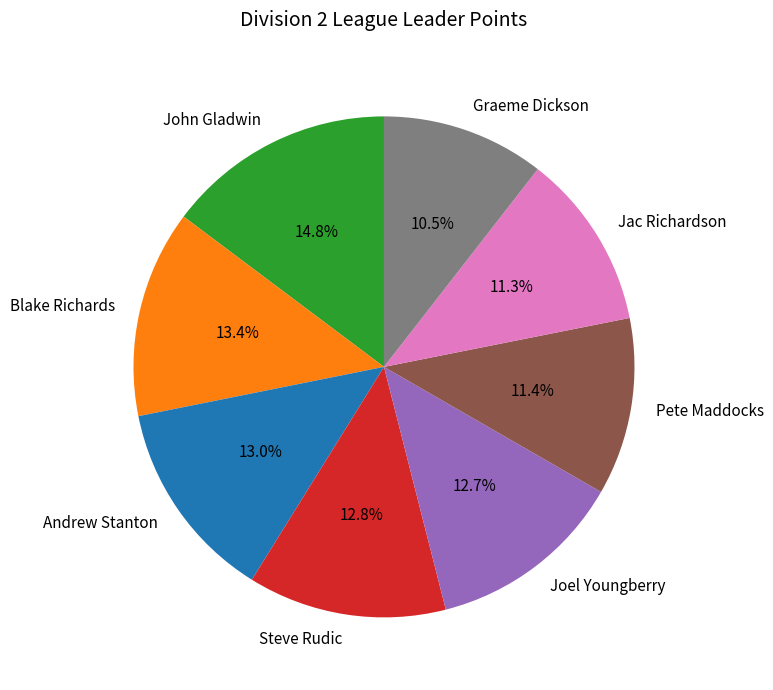

What is the ratio of the value at Jac Richardson to the value at Steve Rudic?

0.9